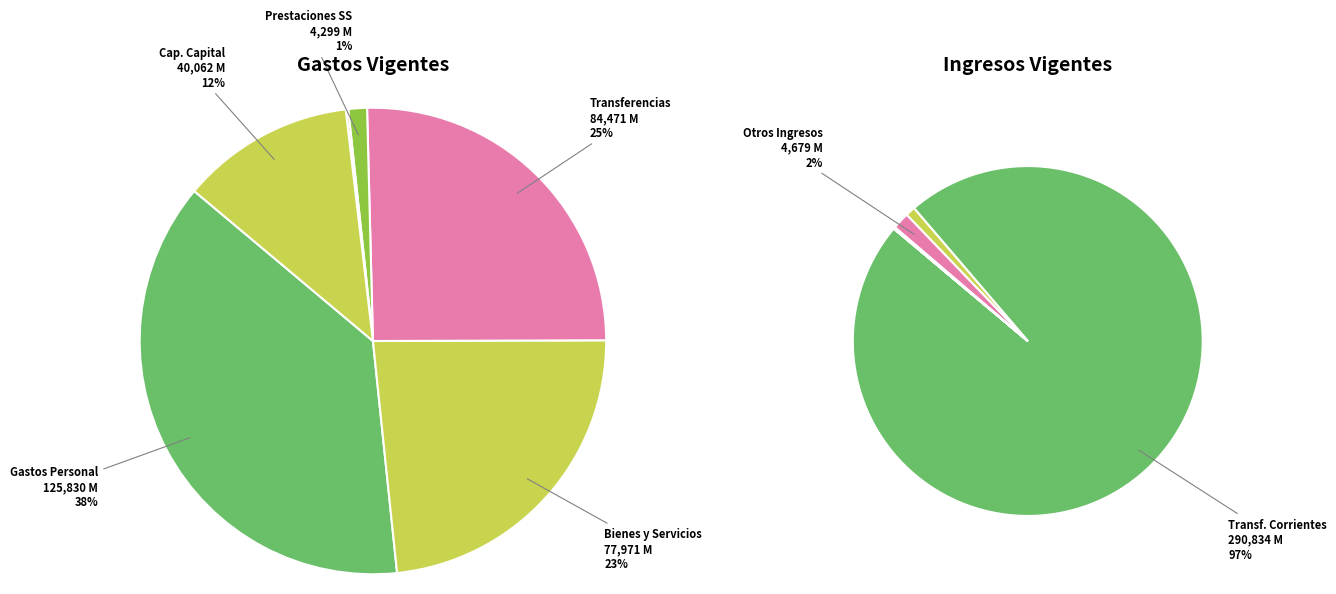

How many slices are in this pie chart?

7